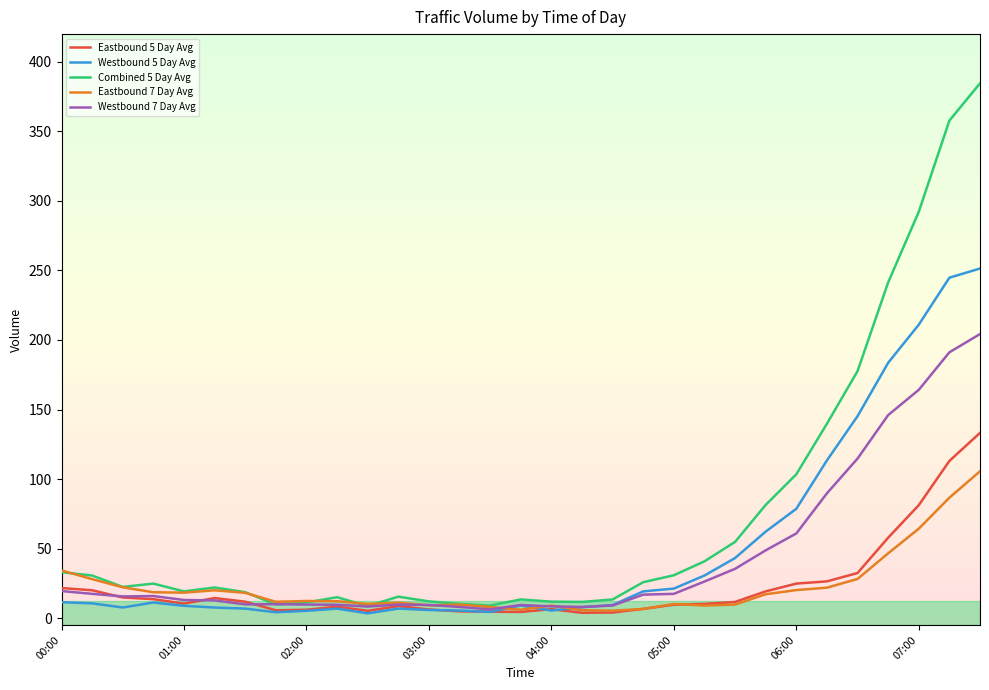

After their last crossing, which series has the higher values: Westbound 5 Day Avg or Eastbound 5 Day Avg?

Westbound 5 Day Avg